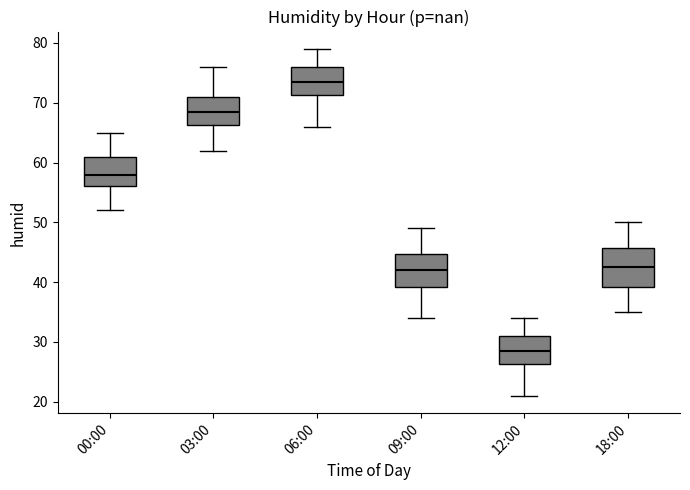

Which box is the tallest, from its lower edge to its upper edge?

18:00